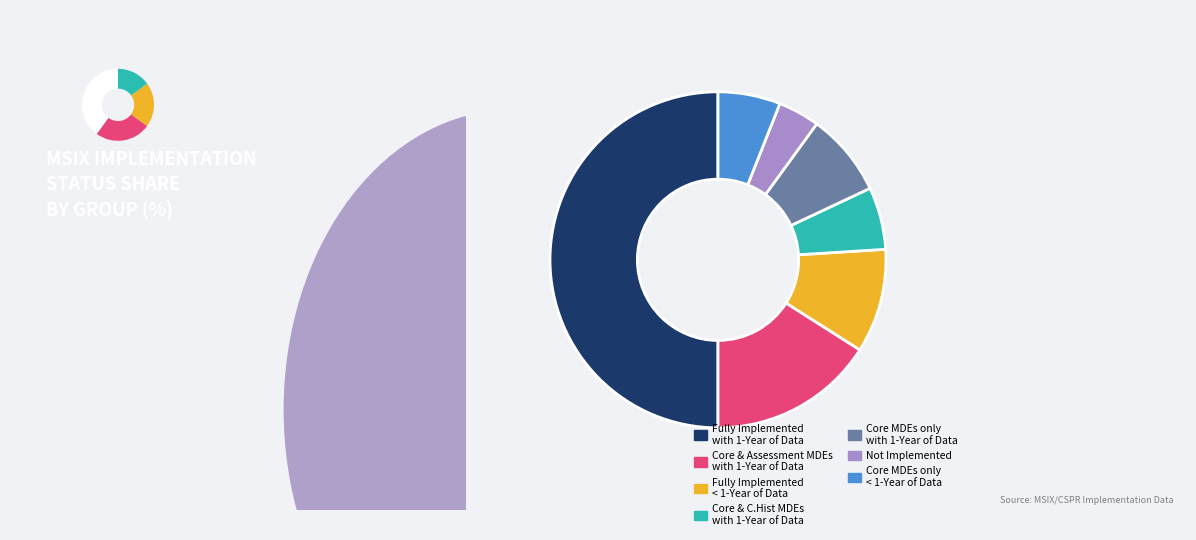

What percentage is the Core and C.Hist MDEs with 1-Year of Data slice, to the nearest percent?

6%